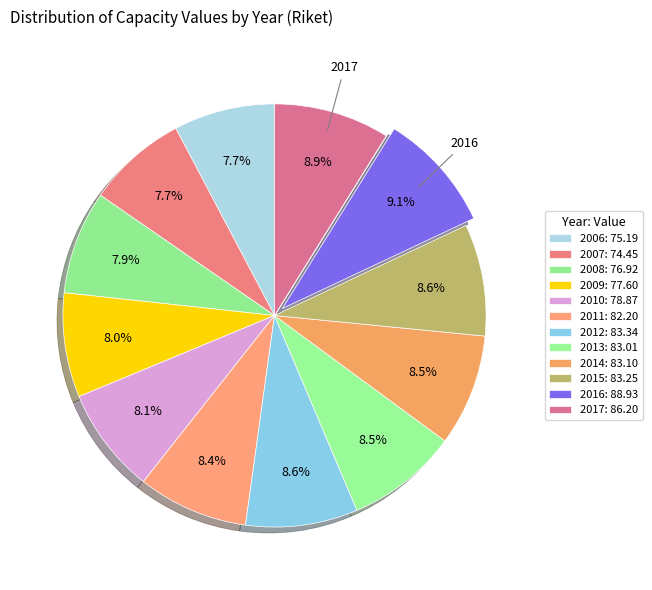

To the nearest percent, what is the difference between the 2013 and 2007 slice percentages?

1%